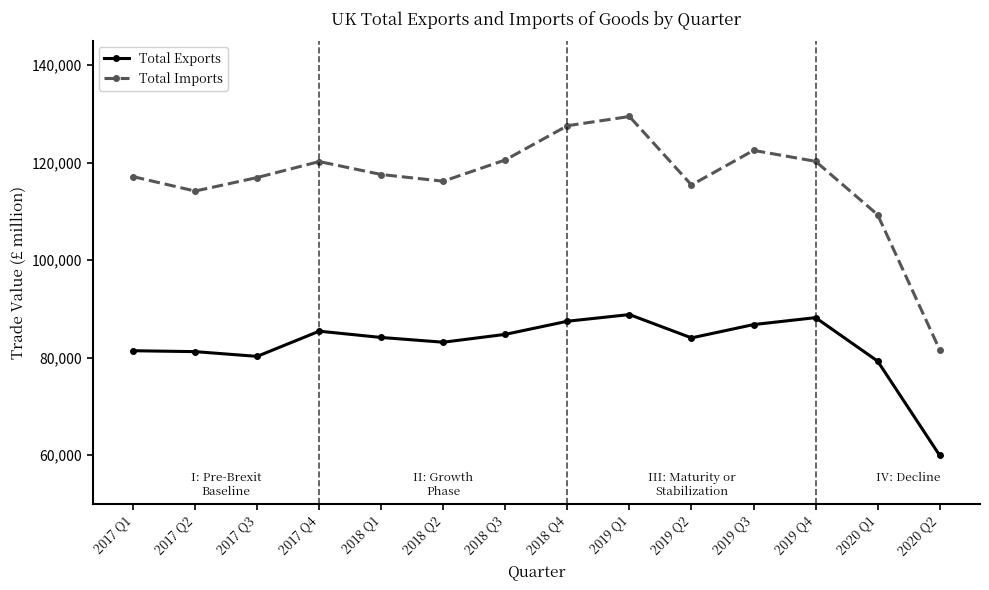

What is the difference between the highest and lowest values at 2018 Q1?

33422